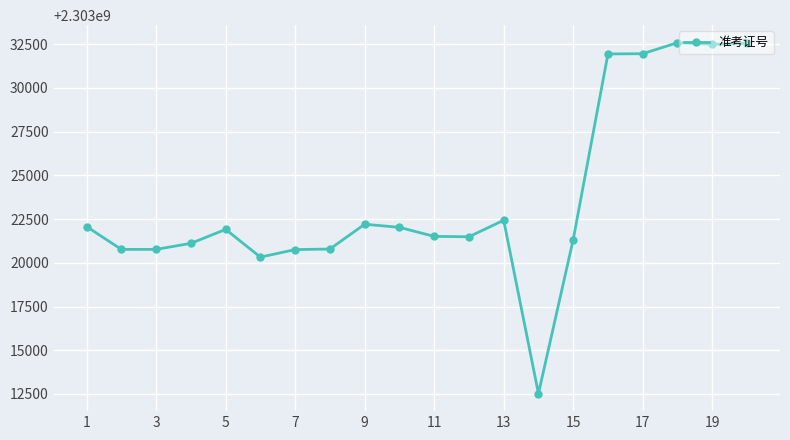

True or false: the data has more than 0 interior local peaks.

True